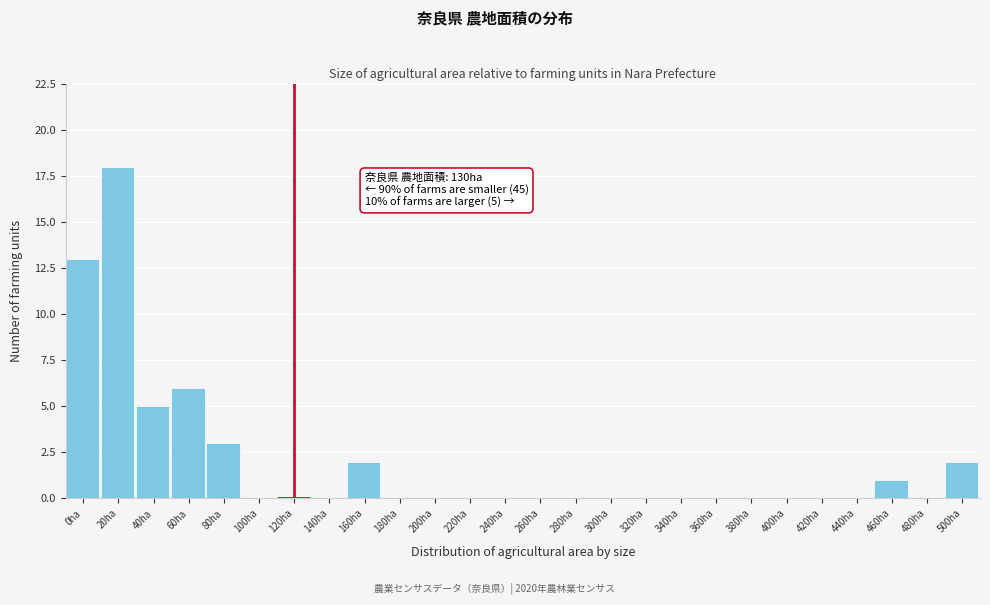

Reading left to right, what are all the values shown in this chart?

0ha=13	20ha=18	40ha=5	60ha=6	80ha=3	100ha=0	120ha=0	140ha=0	160ha=2	180ha=0	200ha=0	220ha=0	240ha=0	260ha=0	280ha=0	300ha=0	320ha=0	340ha=0	360ha=0	380ha=0	400ha=0	420ha=0	440ha=0	460ha=1	480ha=0	500ha=2